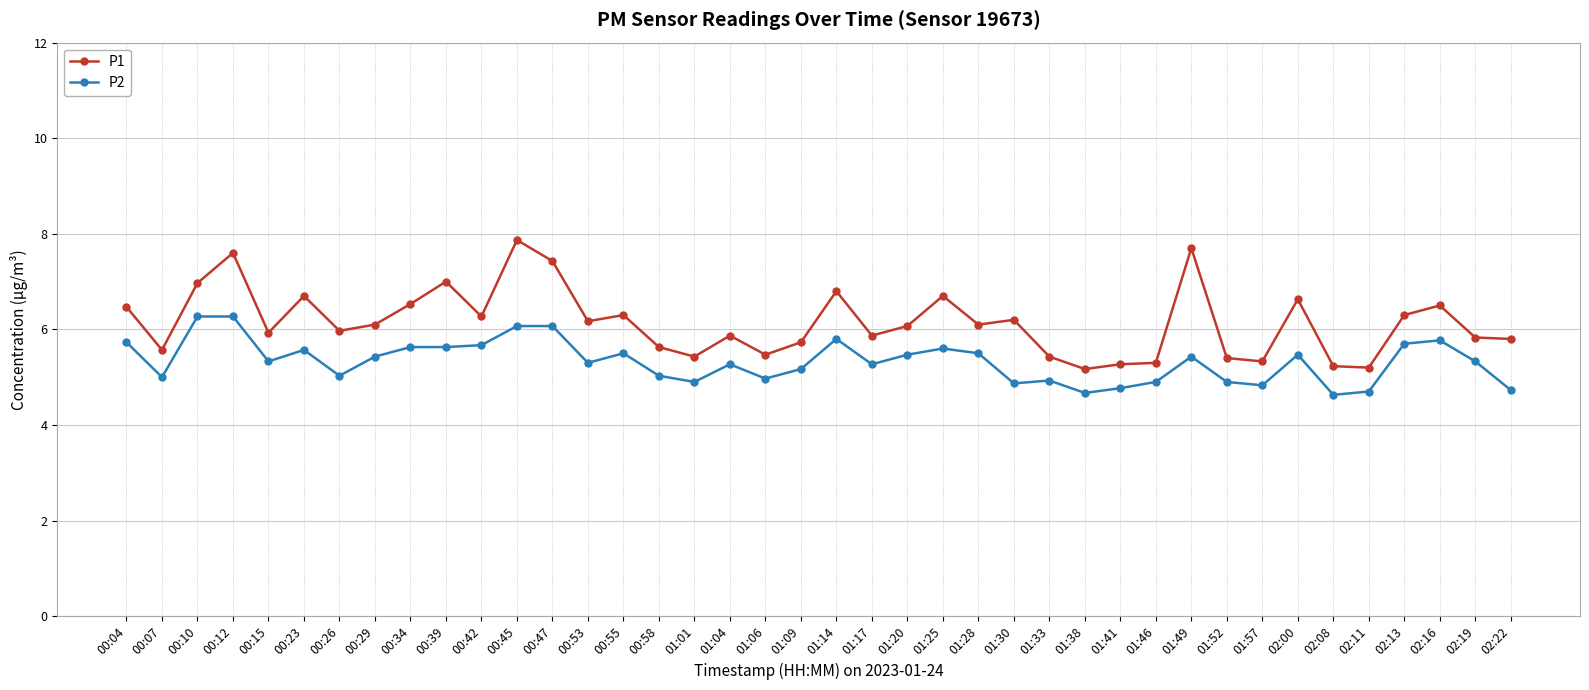

Does the chart have visible grid lines?

Yes